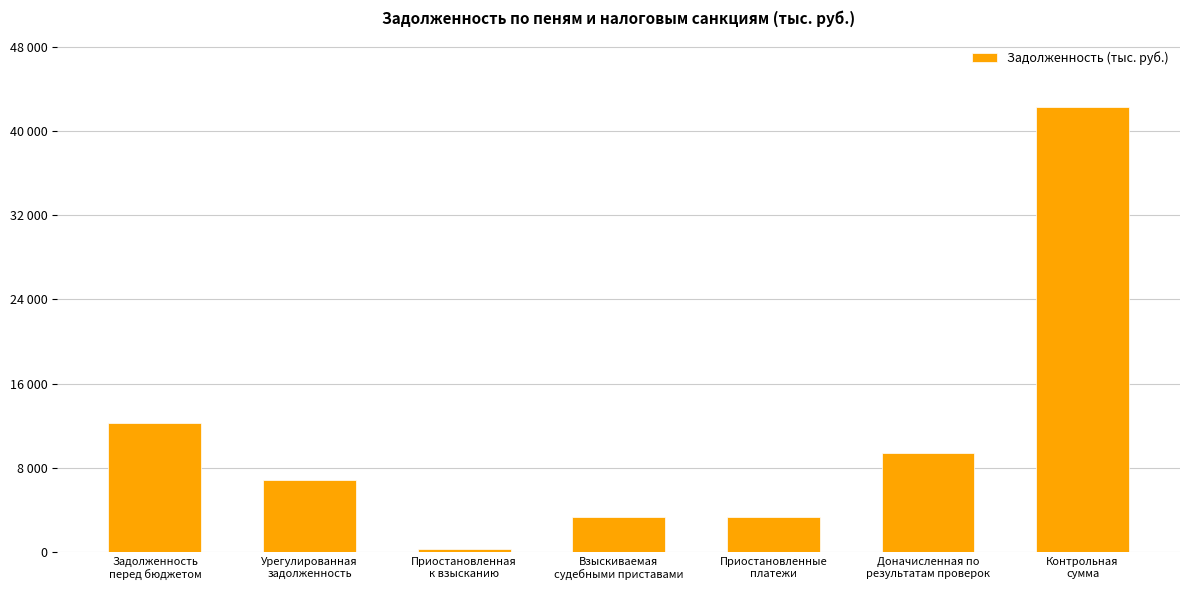

What is the sum of all values?

77719